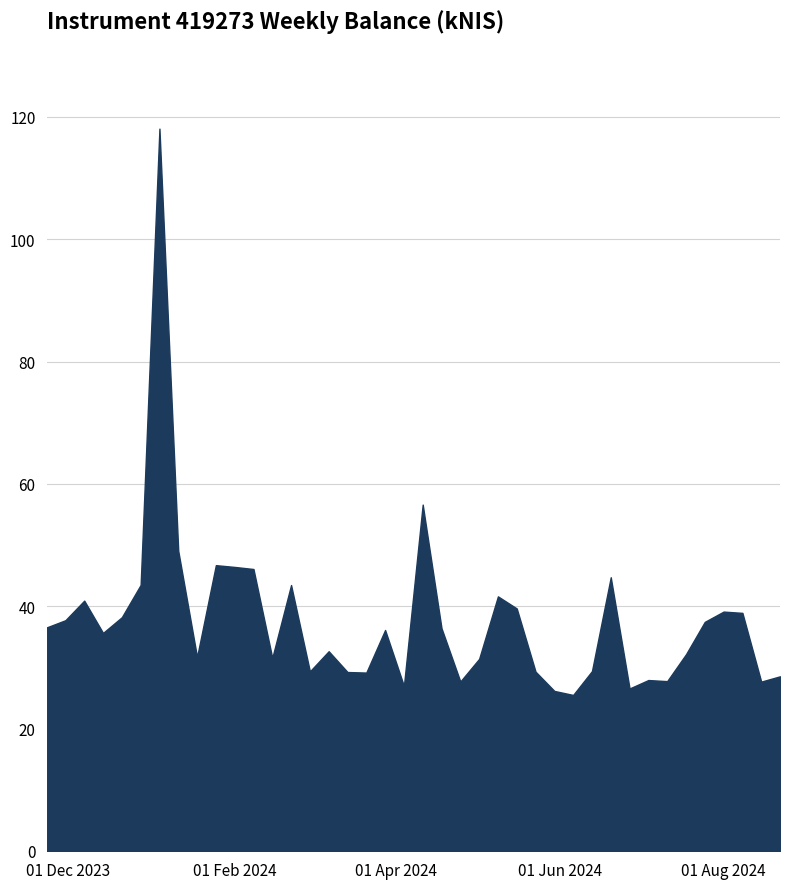

What is the difference between the maximum and minimum values?

92.6